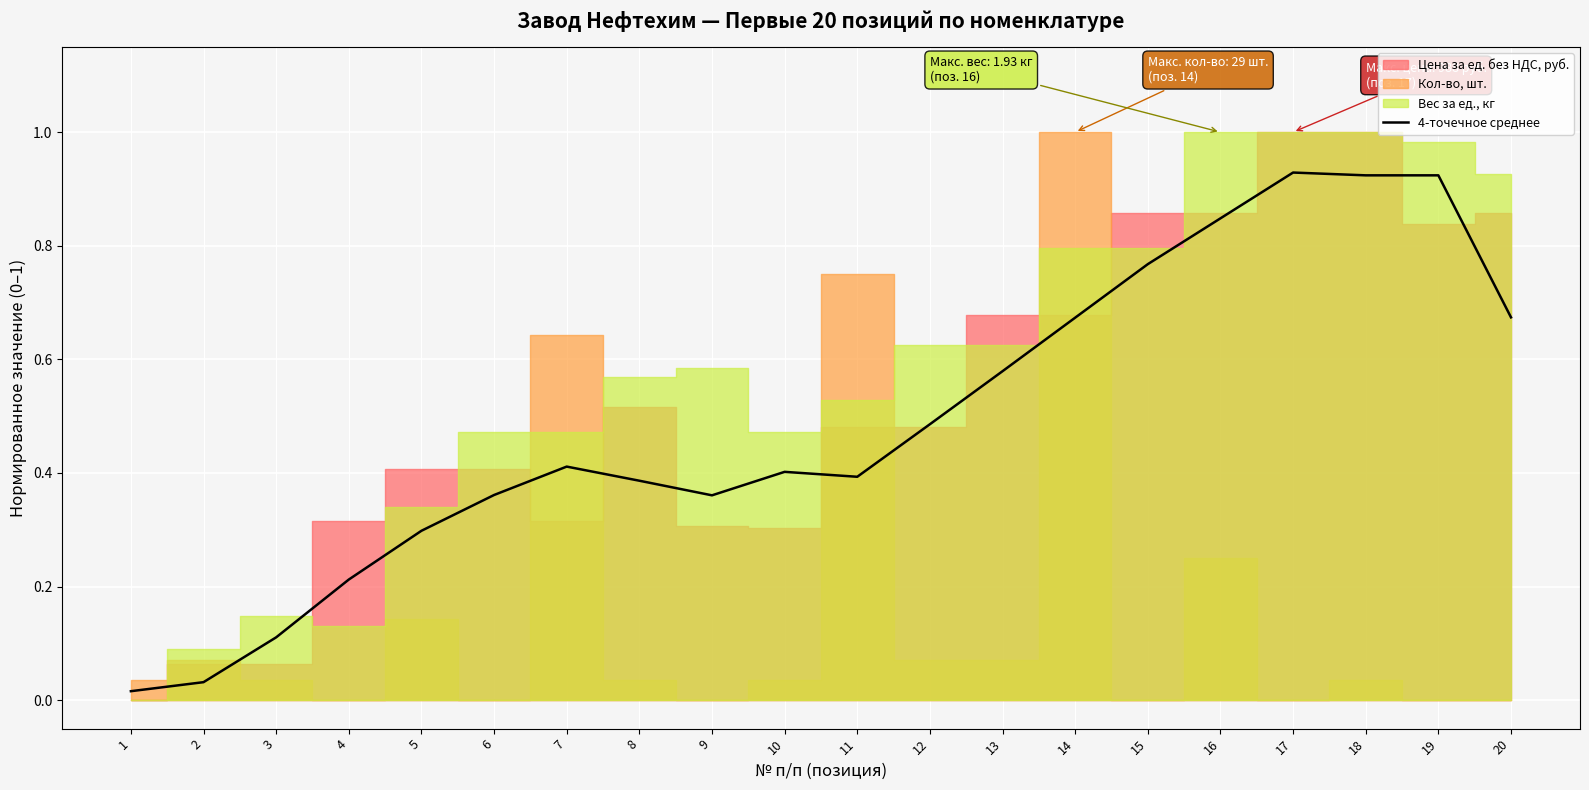

At which category does the chart reach its minimum across all series?

1